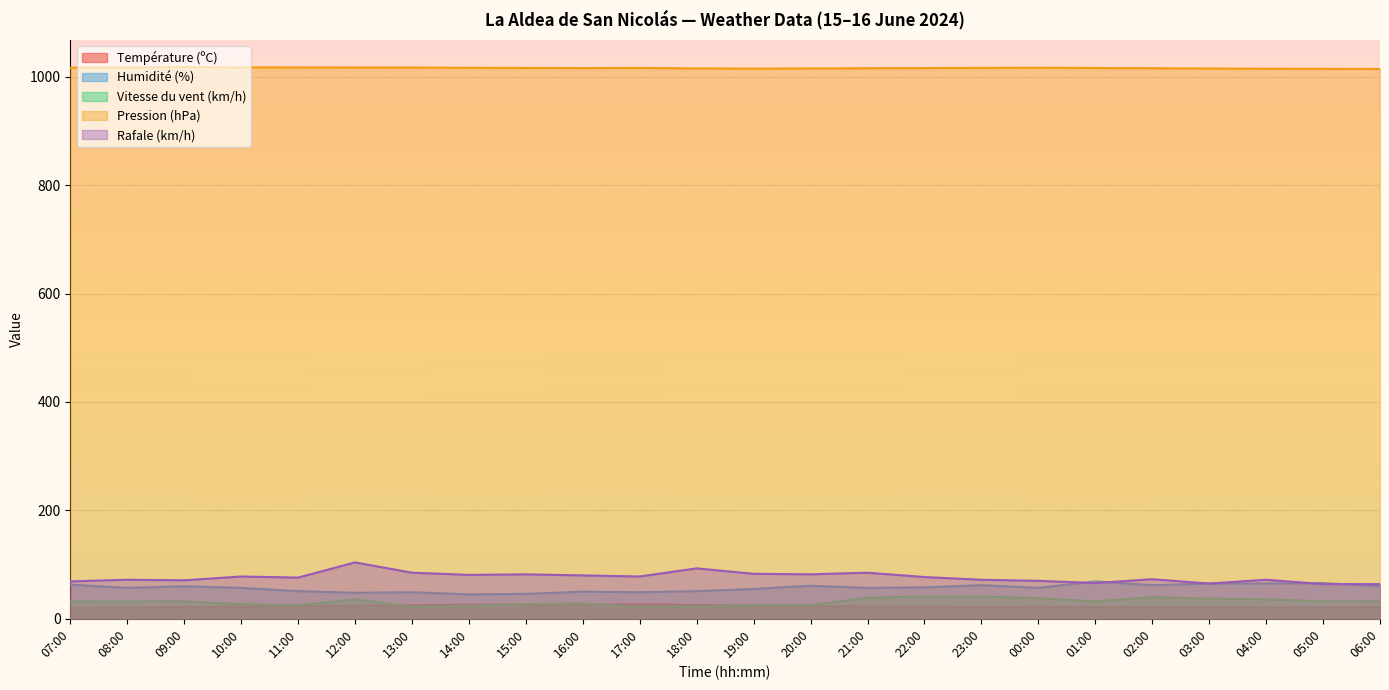

Where does the Pression (hPa) series first go above 1016?

07:00